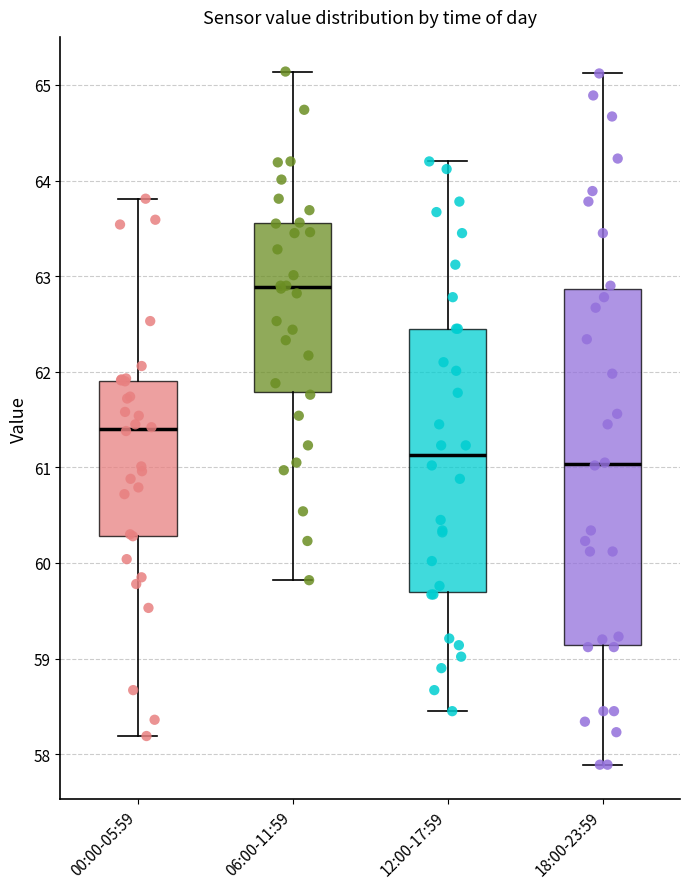

Reading left to right, transcribe this box plot: for each box, give where its median line is, the range the box spans, and where its two whiskers end, as read against the y-axis. The values are not printed on the chart, so give them approximately, as read against the axis.

00:00-05:59: median 61.4, box 60.3 to 61.9, whiskers 58.2 to 63.8
06:00-11:59: median 62.9, box 61.8 to 63.6, whiskers 59.8 to 65.1
12:00-17:59: median 61.1, box 59.7 to 62.5, whiskers 58.5 to 64.2
18:00-23:59: median 61.0, box 59.1 to 62.9, whiskers 57.9 to 65.1